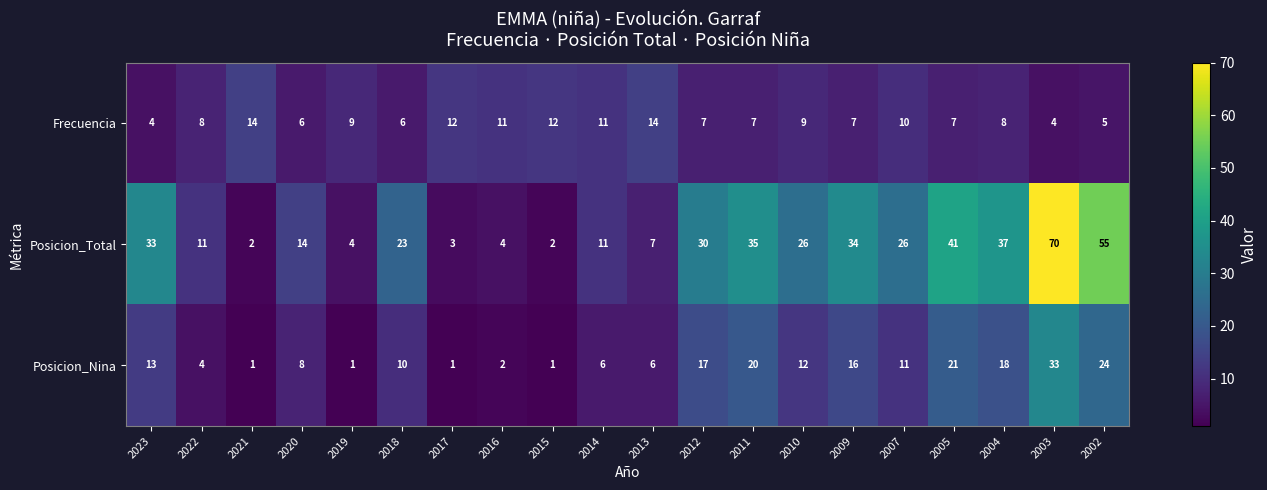

Count the Frecuencia values in the range 7 to 11.

11